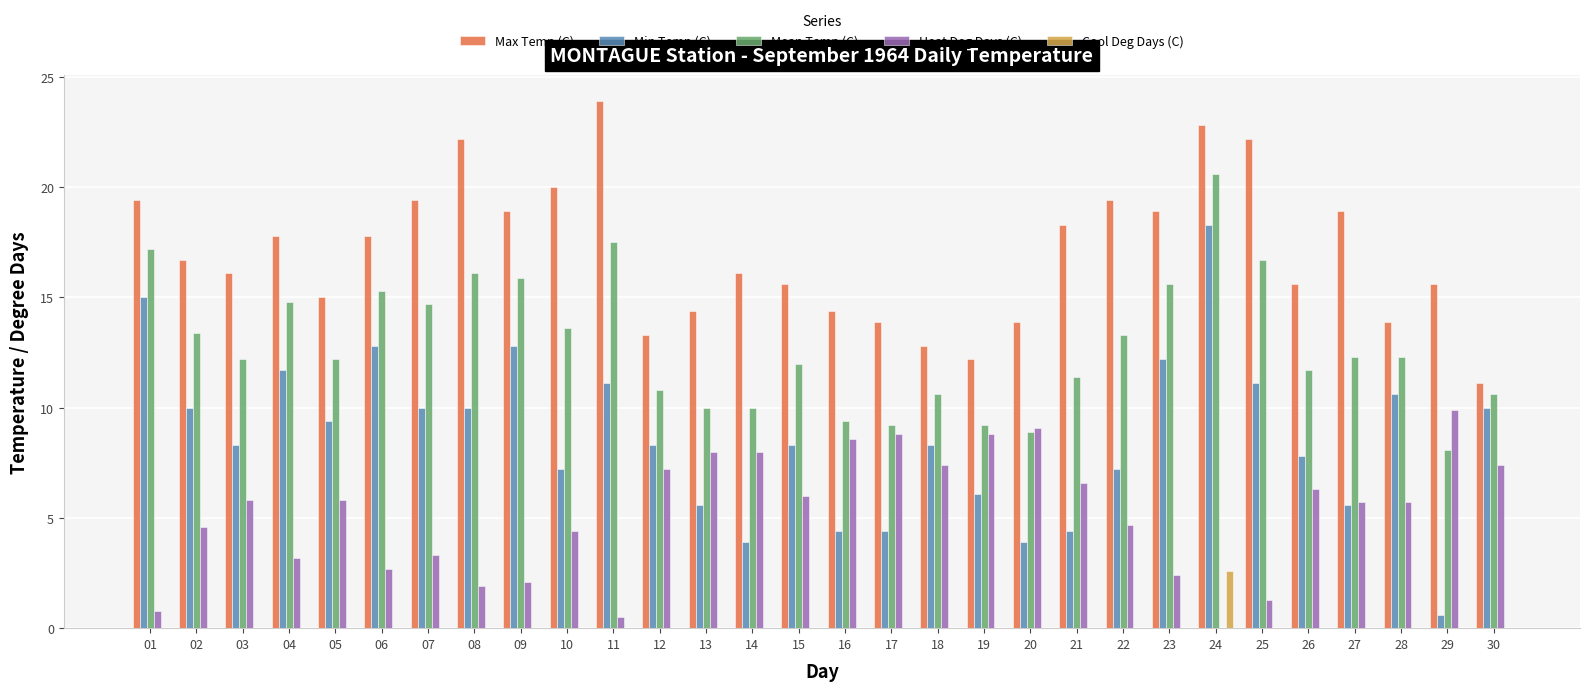

How many data points does each series have?

30